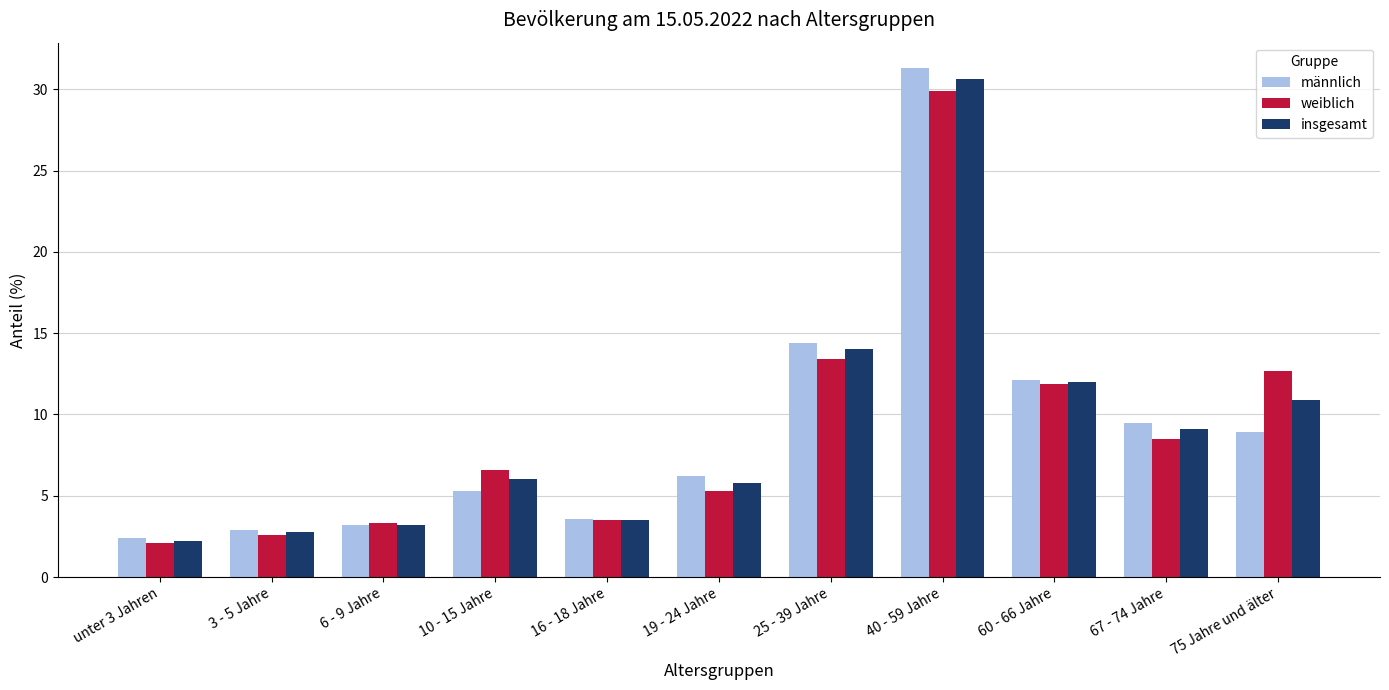

Where is insgesamt nearest to the value 16?

25 - 39 Jahre